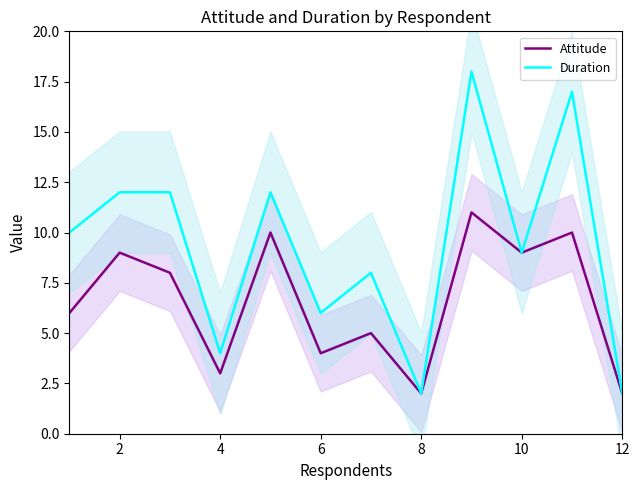

Which series has the widest spread of values?

Duration